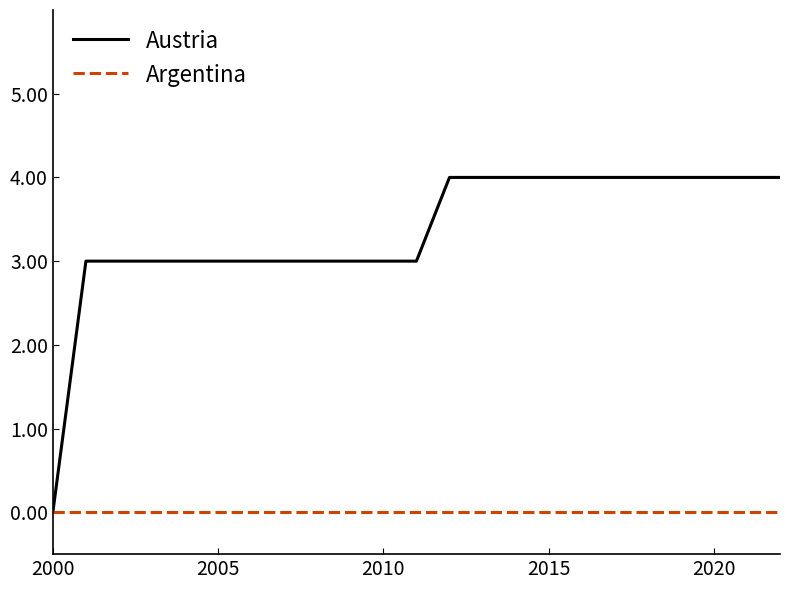

Which series has the largest range (max minus min)?

Austria